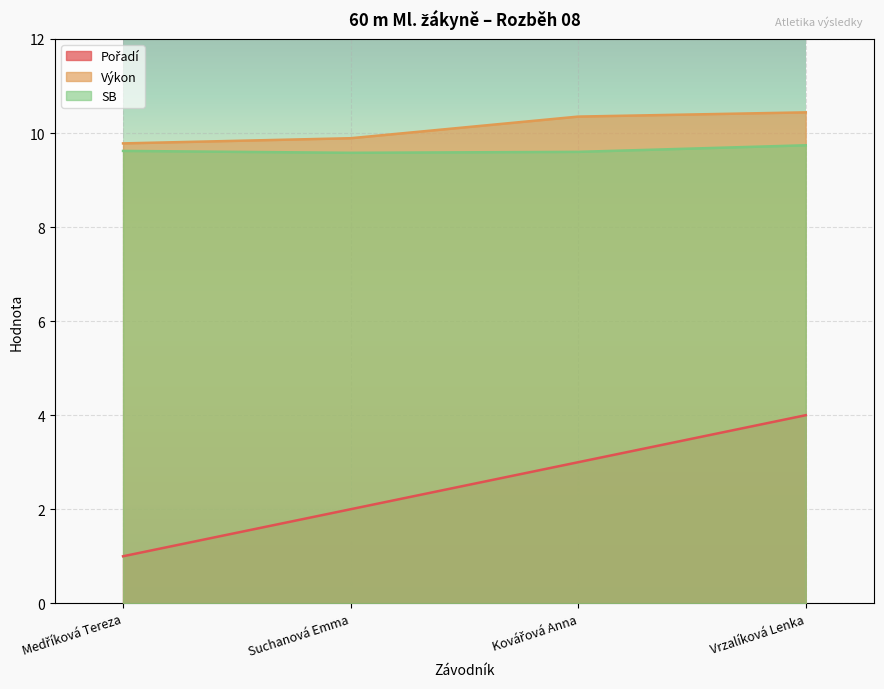

What is the total value across all series at Kovářová Anna?

22.9